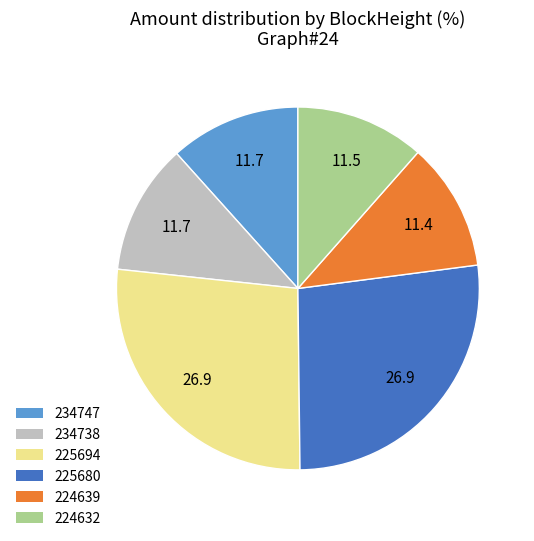

How many slices are in this pie chart?

6